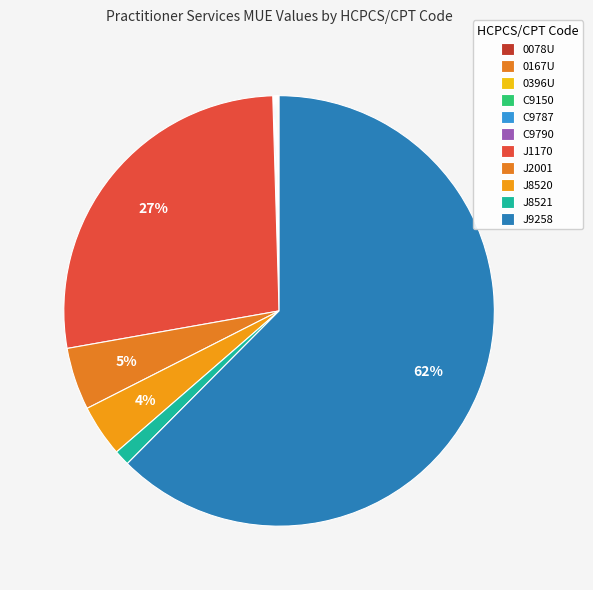

To the nearest percent, what is the difference between the largest and smallest slice percentages?

62%